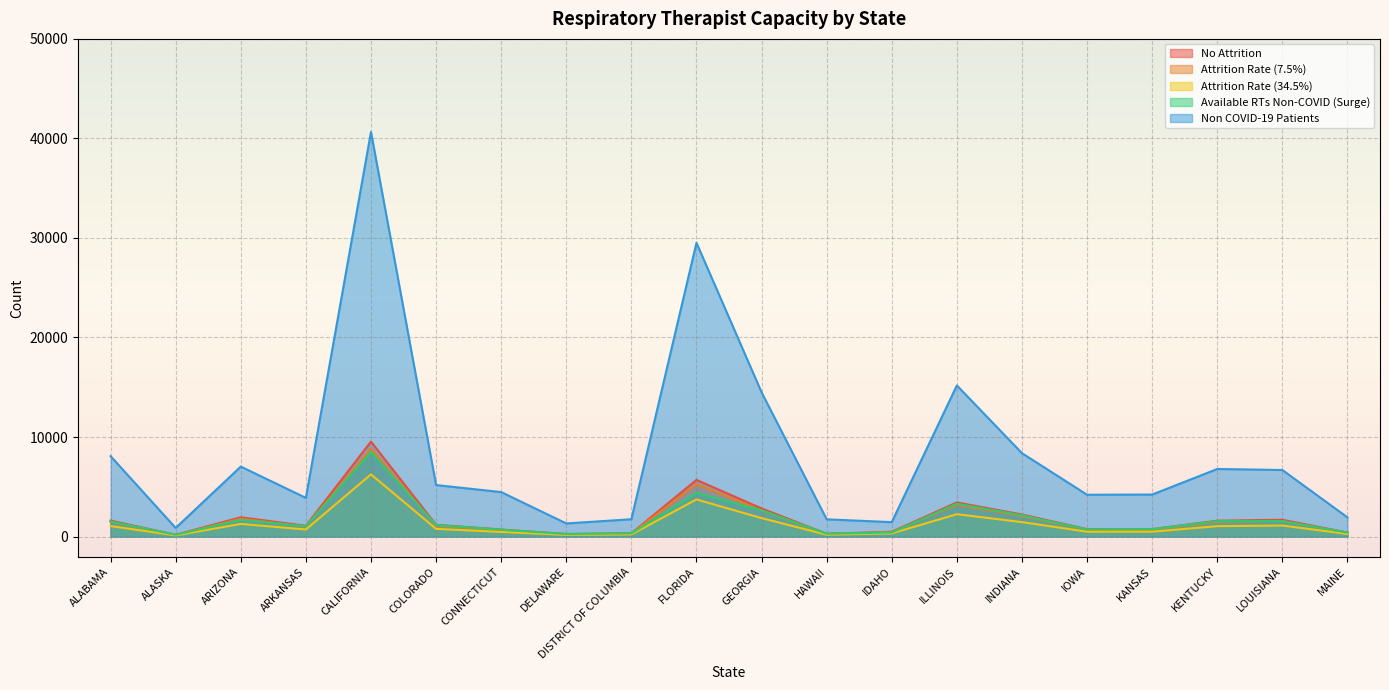

What is the value of the Attrition Rate (34.5%) point at the 18th from the left?

1042.1